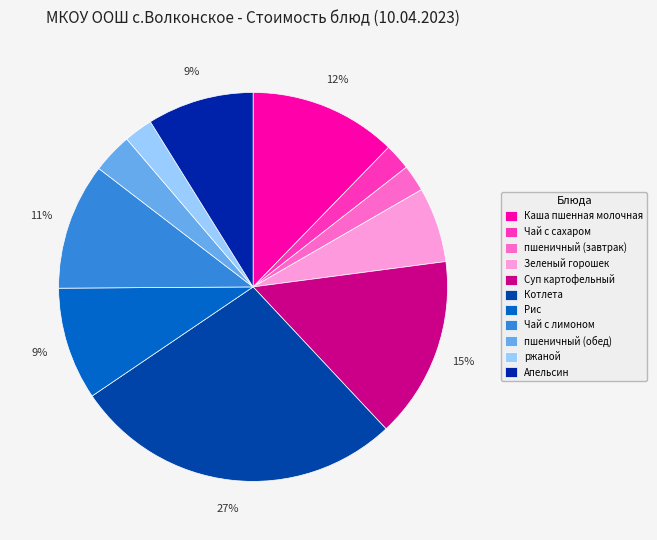

Which category has the smallest portion of the pie?

Чай с сахаром